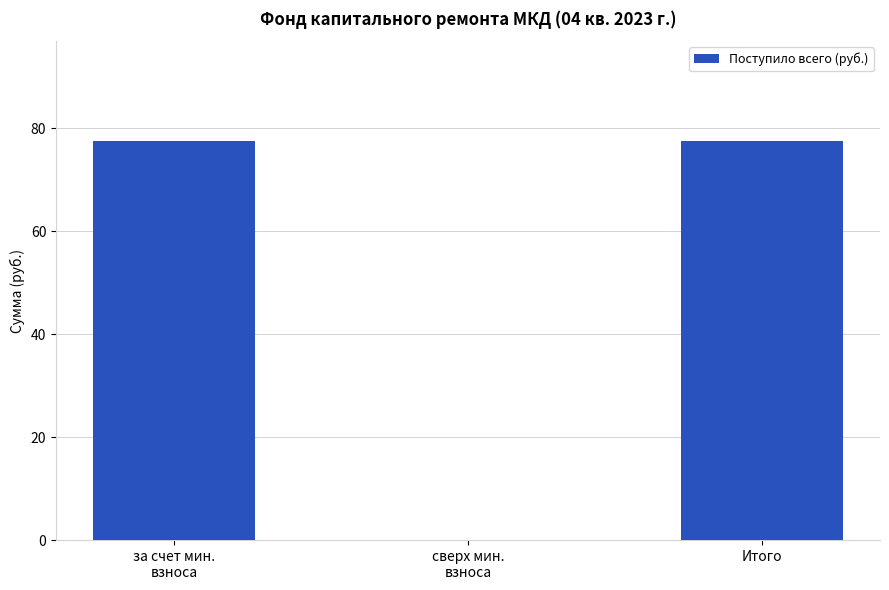

Reading left to right, extract all data points from this chart.

77.5	0.0	77.5